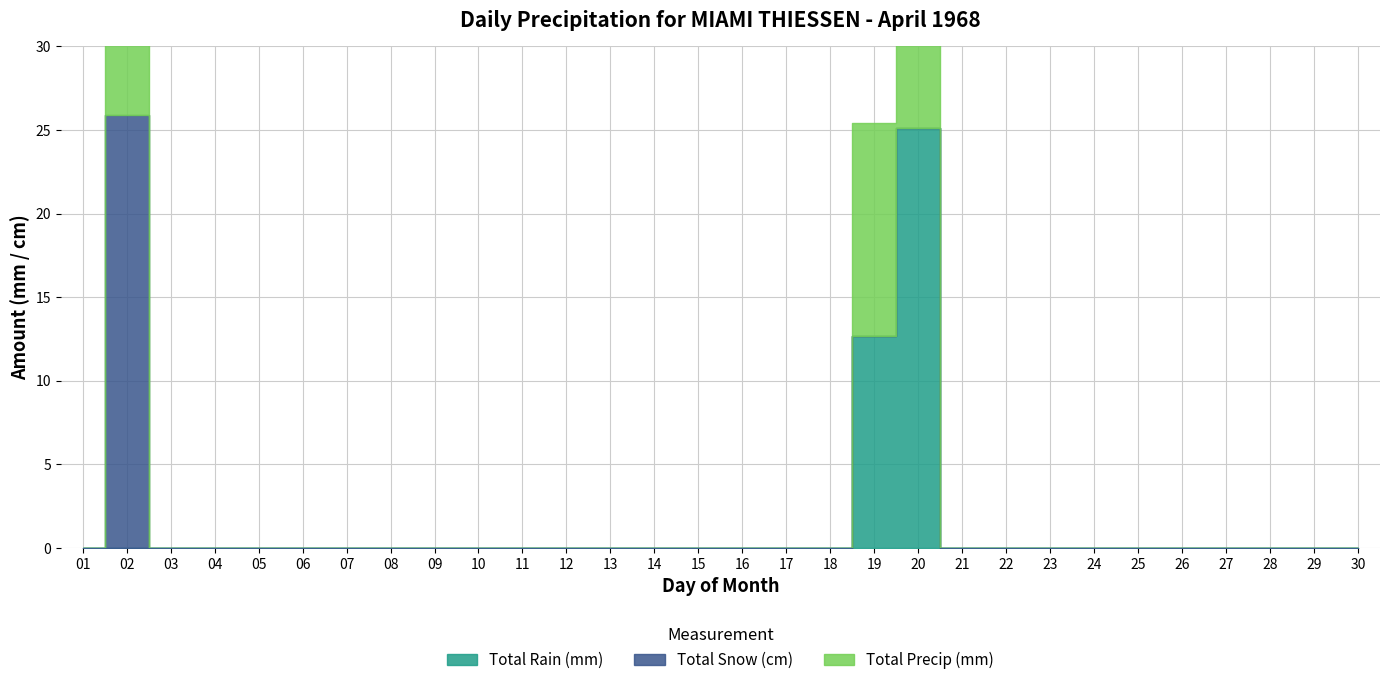

In Total Snow (cm), how many points are higher than both neighbors (excluding endpoints)?

1